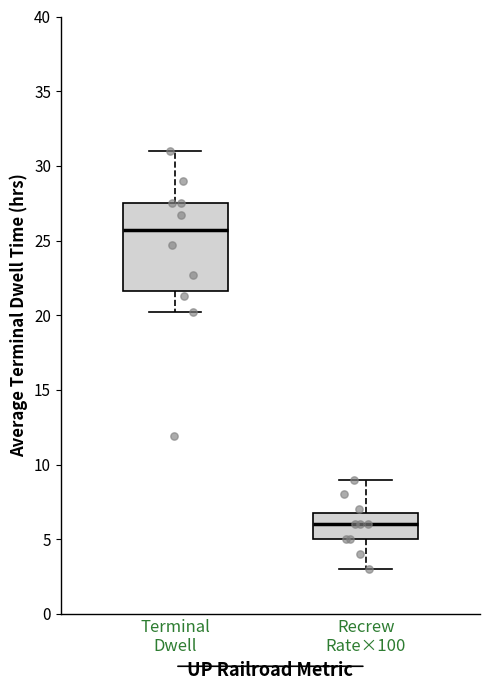

Which box has the highest median line?

Terminal Dwell